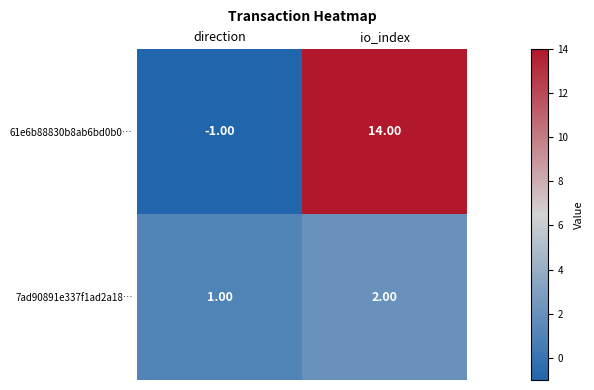

At which category is the sum across all series the highest?

io_index